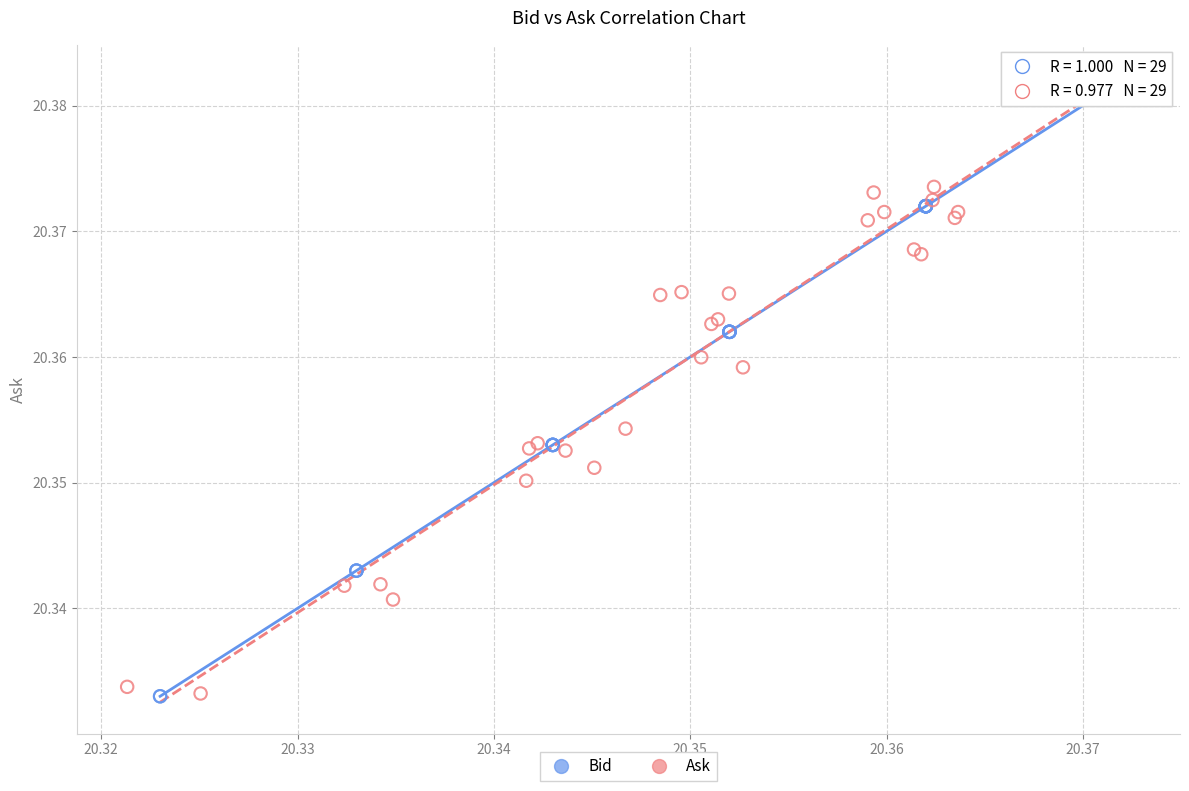

Which series reaches the maximum Y coordinate?

Bid